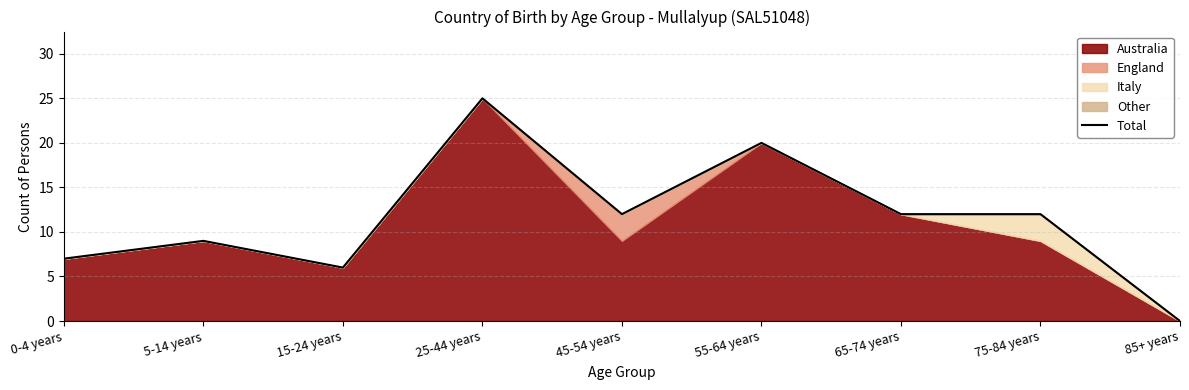

List the labels in order of value, smallest first.

85+ years, 15-24 years, 0-4 years, 5-14 years, 45-54 years, 65-74 years, 75-84 years, 55-64 years, 25-44 years